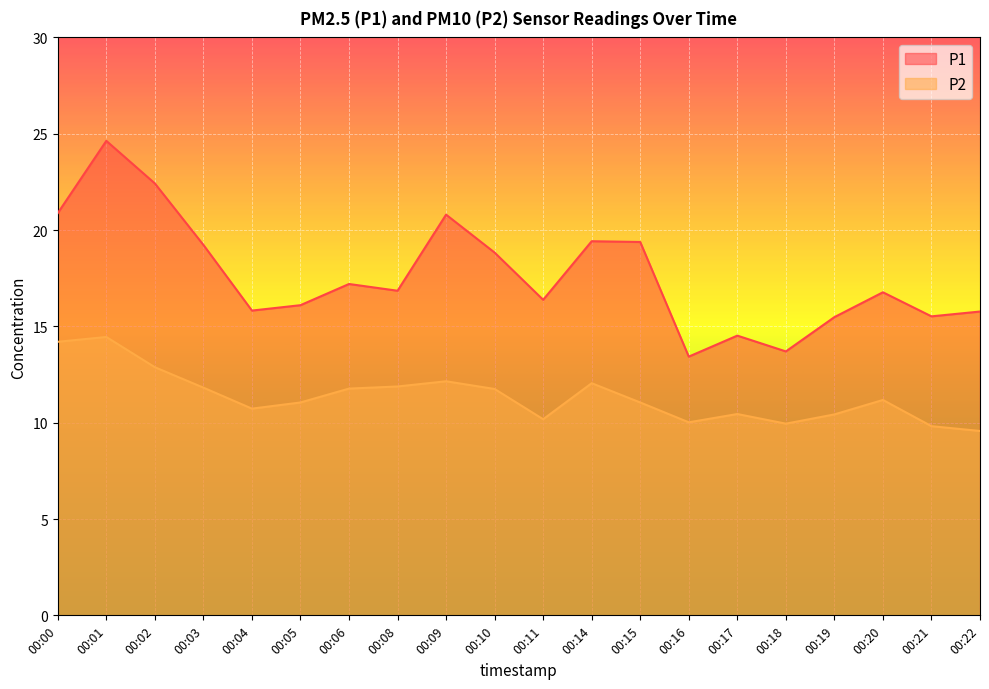

Where is the first local maximum for P1?

00:01